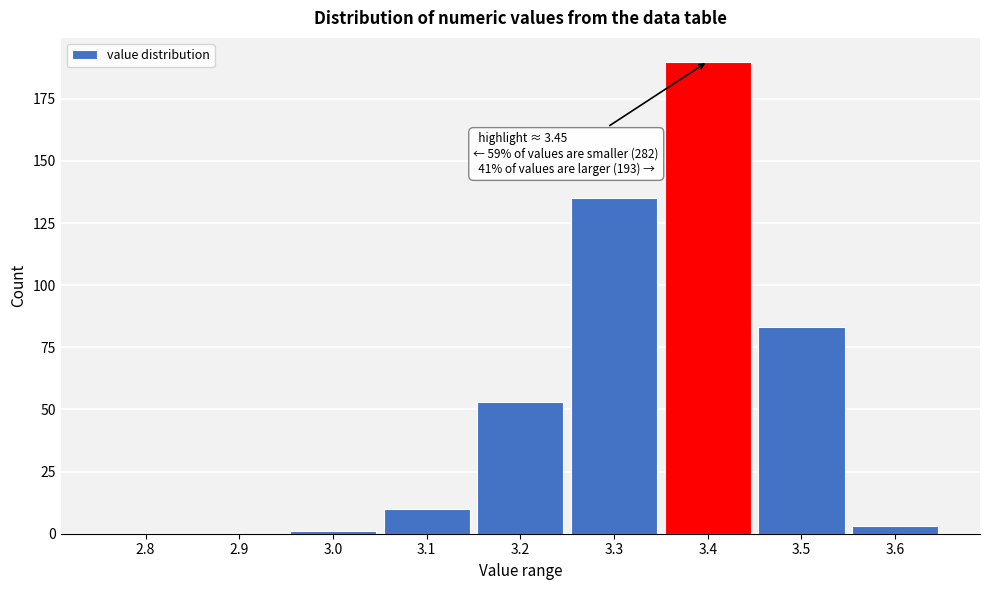

Reading left to right, list all the values displayed in this chart.

2.8=0	2.9=0	3.0=1	3.1=10	3.2=53	3.3=135	3.4=190	3.5=83	3.6=3